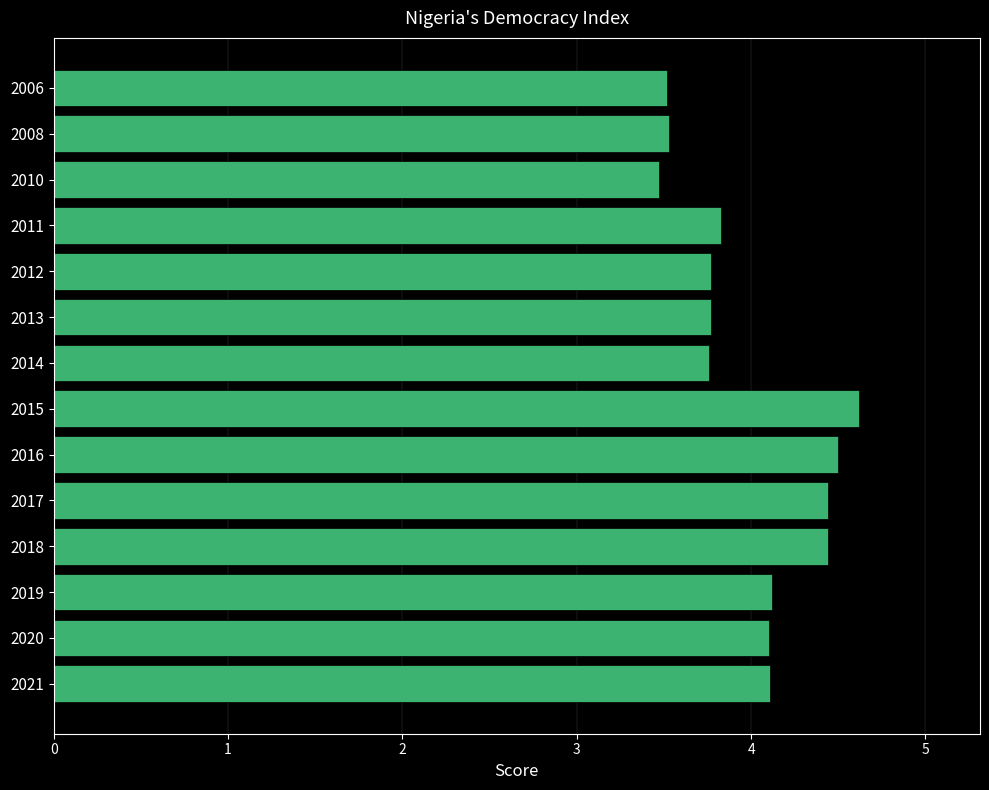

Reading top to bottom, extract all data points from this chart.

3.5	3.5	3.5	3.8	3.8	3.8	3.8	4.6	4.5	4.4	4.4	4.1	4.1	4.1